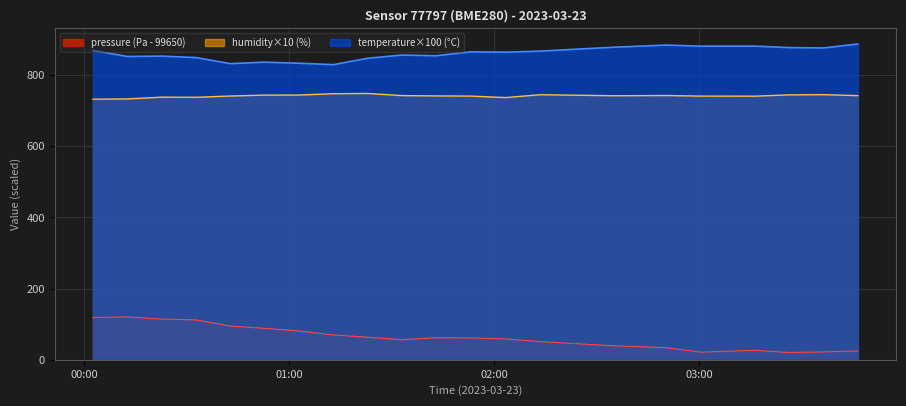

Which label corresponds to the smallest value in the chart?

2023-03-23T03:26:12